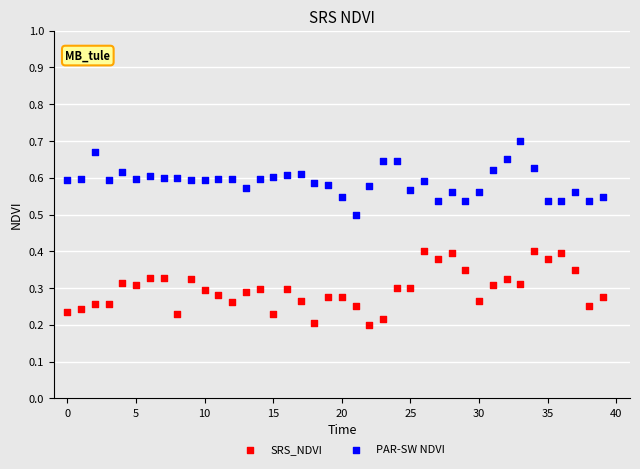

Which series contains the lowest Y value?

SRS_NDVI